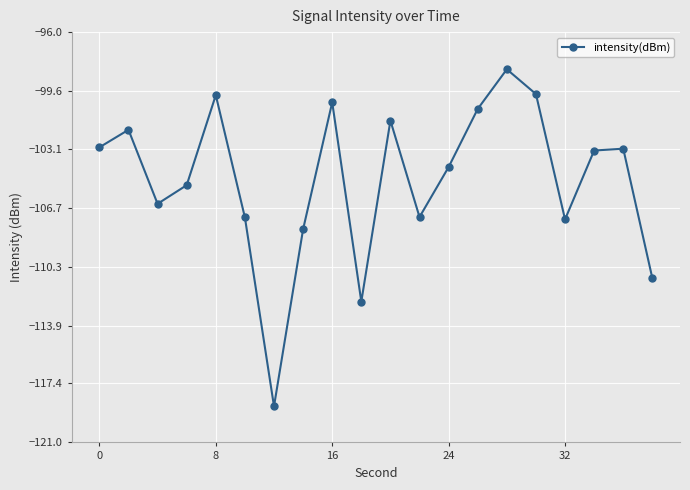

What is the value of the 1st point from the left?

-103.0